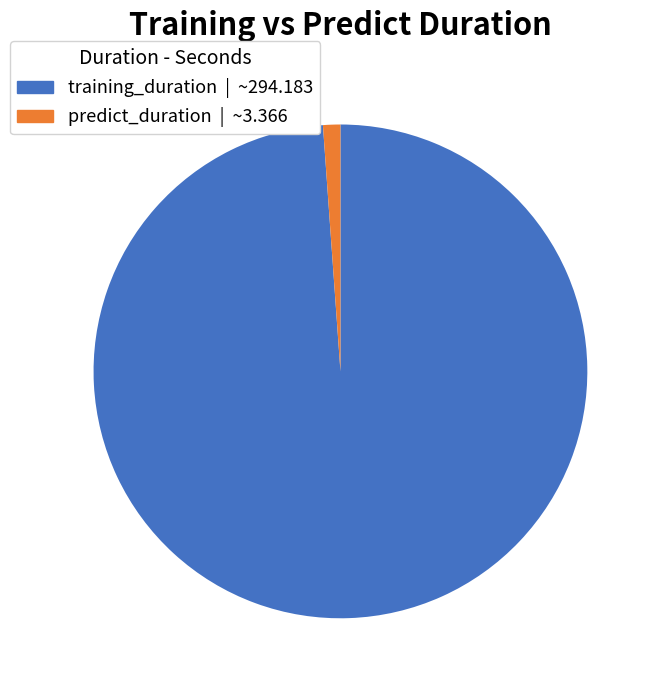

What is the majority slice?

training_duration